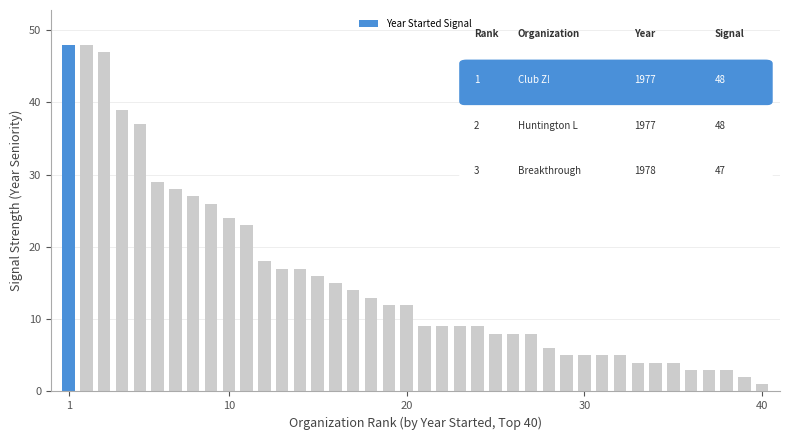

What is the average value?

16